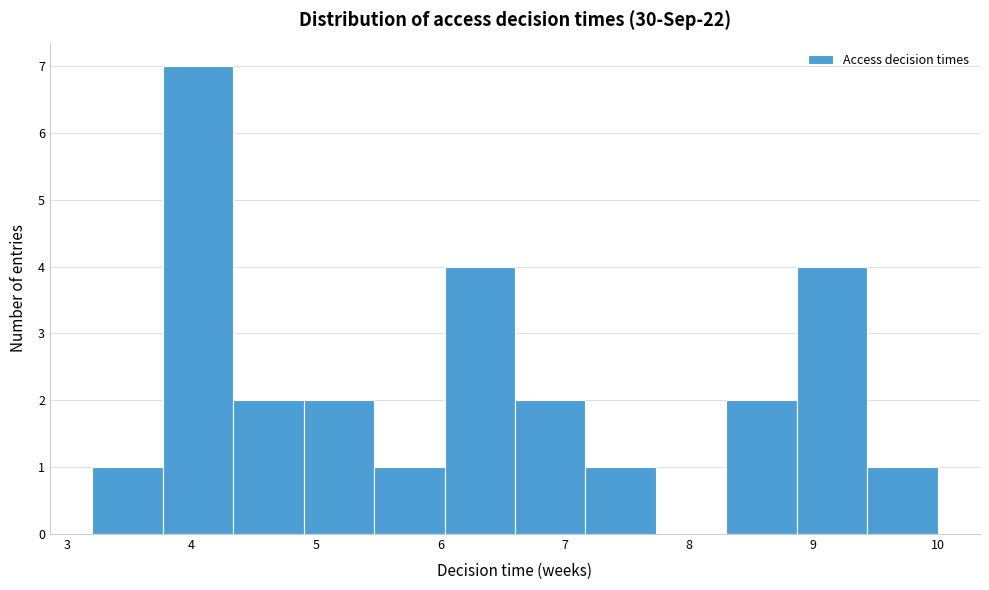

What is the height of the bar covering 3.2 to 3.8 on the x-axis? Neither the bar edges nor the heights are printed on the chart, so give them approximately, as read against the axes.

1